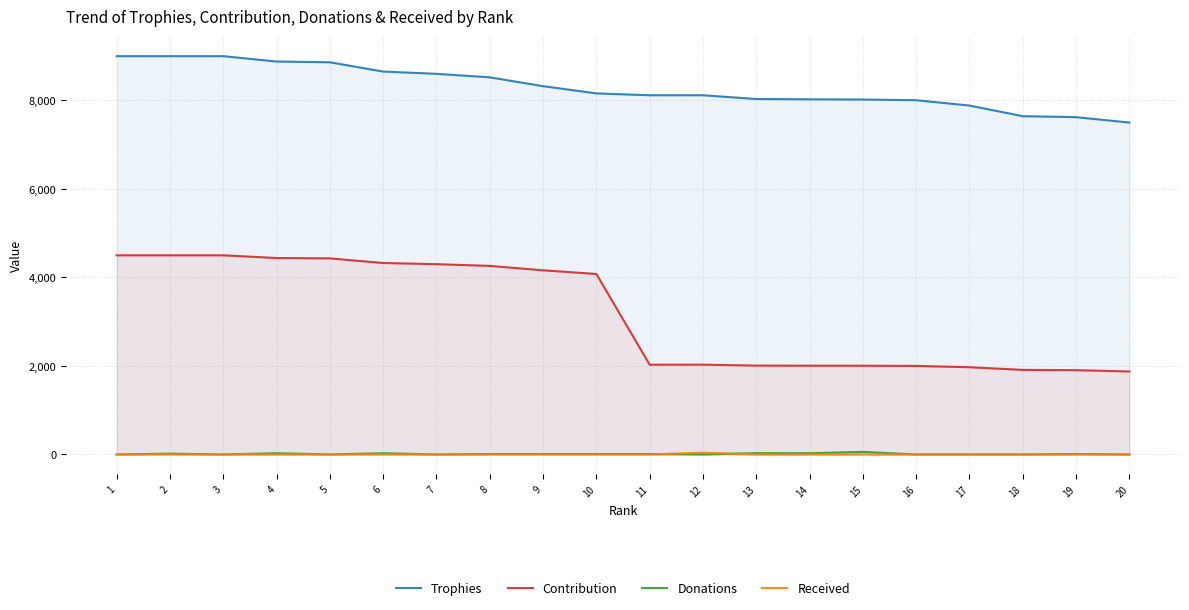

How many series are shown in this chart?

4